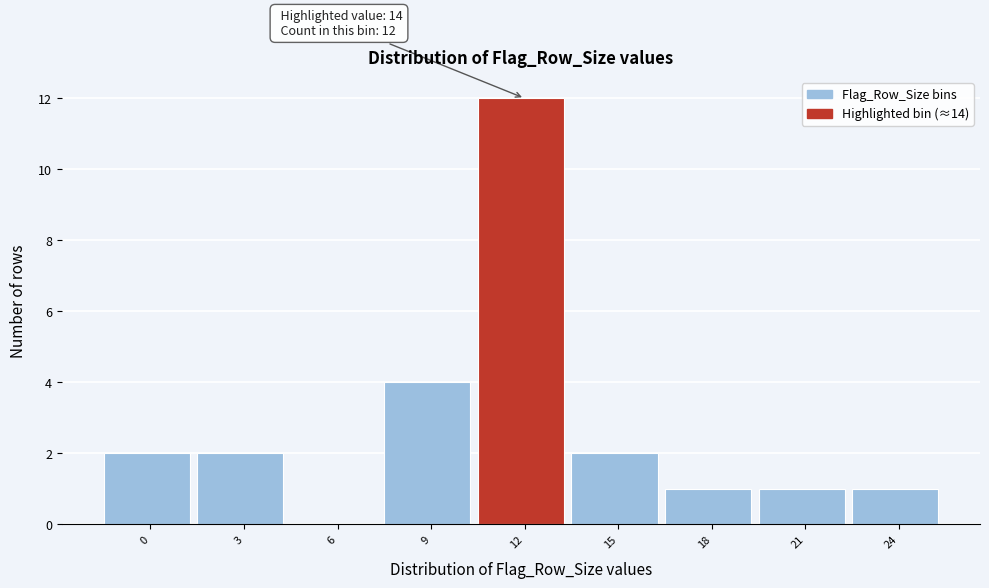

Reading right to left, what are all the values shown in this chart?

24=1	21=1	18=1	15=2	12=12	9=4	6=0	3=2	0=2